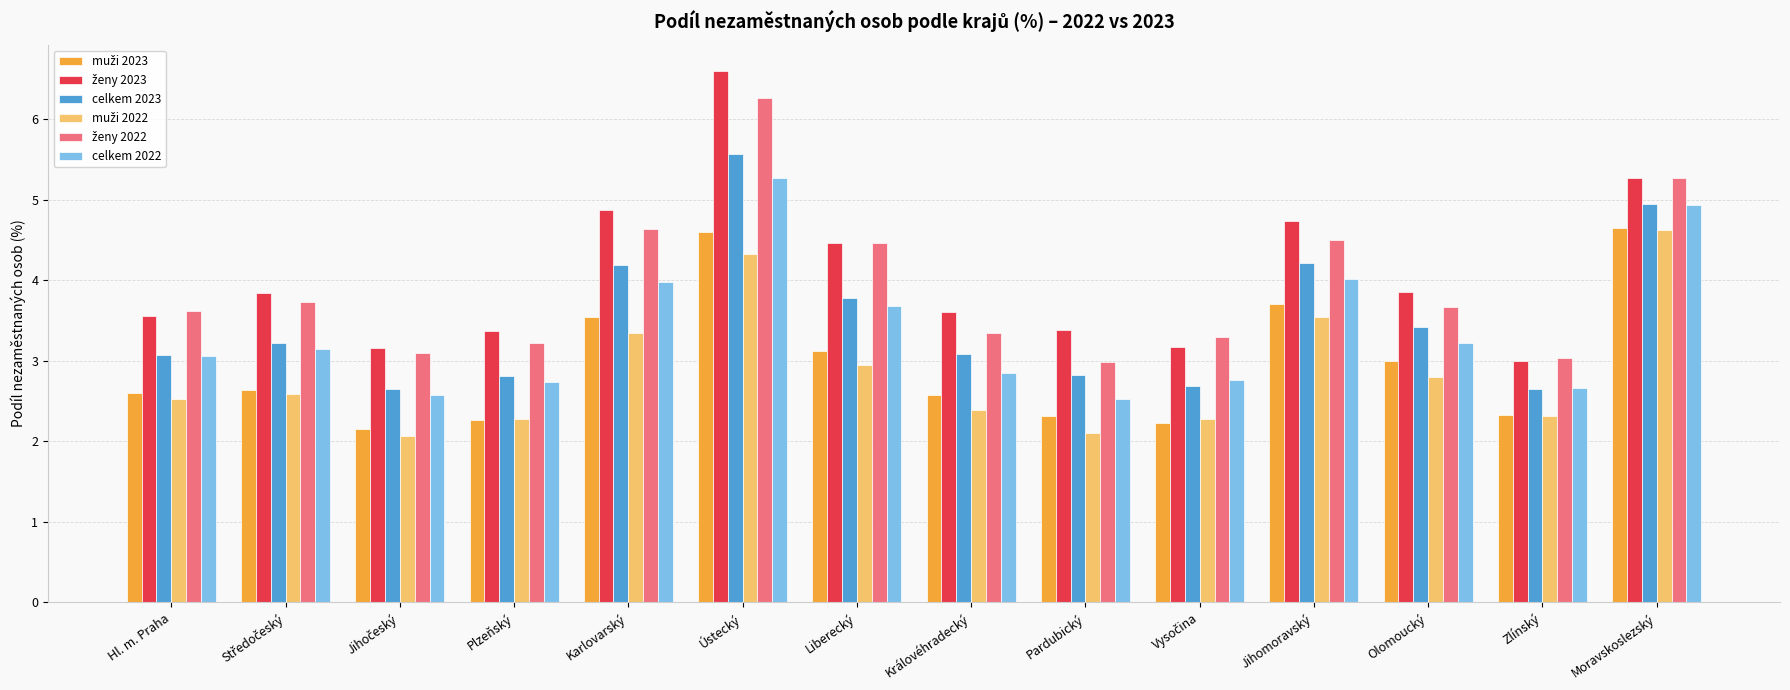

What is the difference between the highest and lowest values at Olomoucký?

1.1